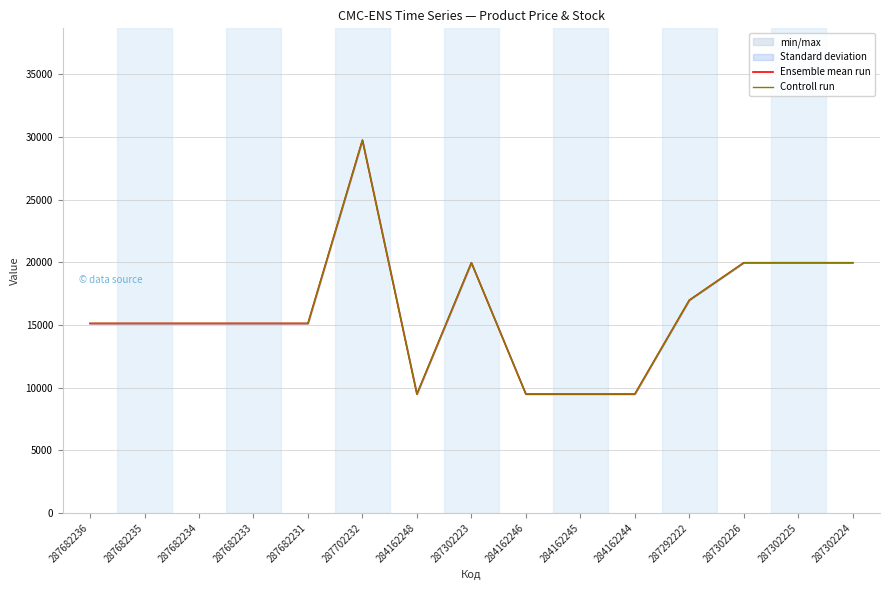

Reading left to right, transcribe all the data shown in this chart.

Ensemble mean run: 15120.0	15120.0	15120.0	15120.0	15120.0	29747.2	9480.1	19964.2	9480.1	9480.1	9480.1	16976.3	19964.2	19964.2	19964.2
Controll run: 15120.0	15120.0	15120.0	15120.0	15120.0	29747.2	9480.1	19964.2	9480.1	9480.1	9480.1	16976.3	19964.2	19964.2	19964.2